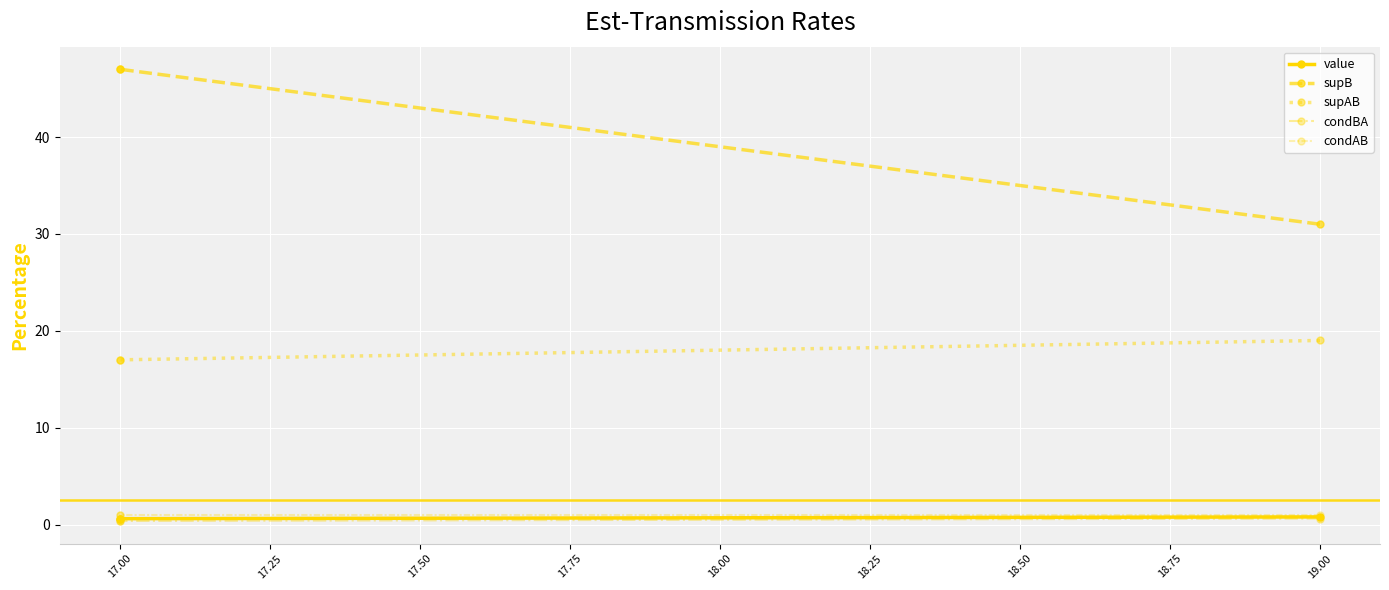

How many lines are shown in the chart?

5